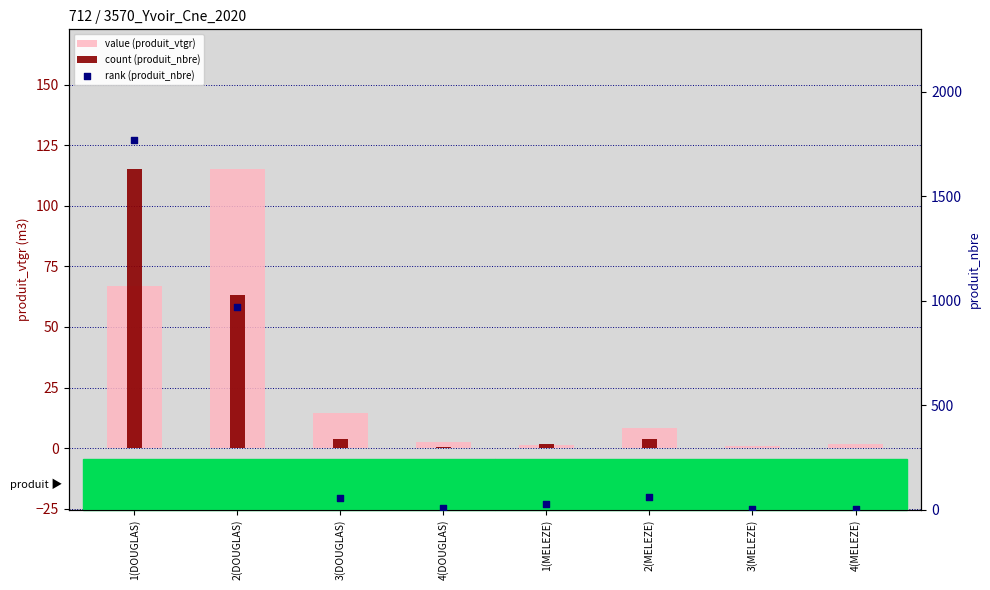

Which series has the largest total across all categories?

rank (produit_nbre)